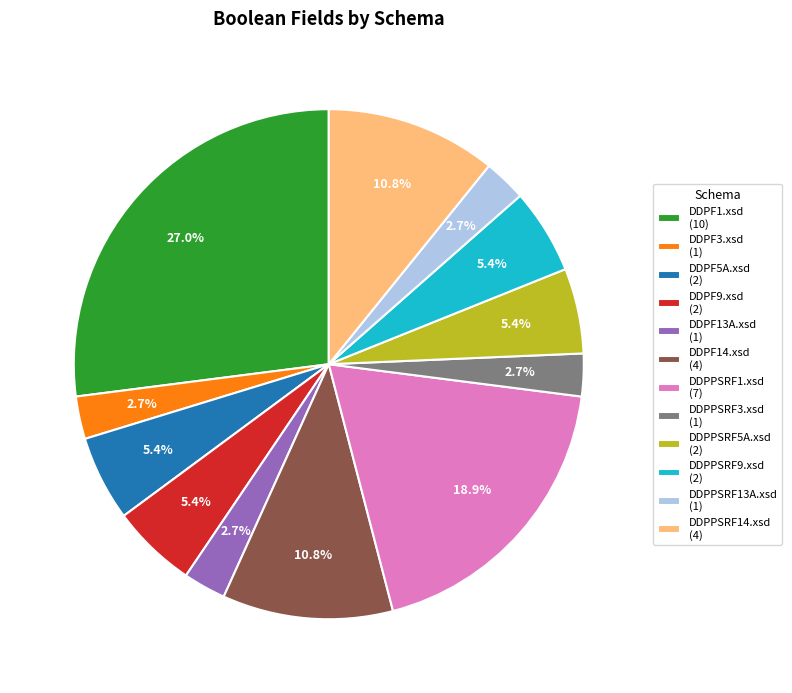

What percentage is the DDPF14.xsd slice, to the nearest percent?

11%